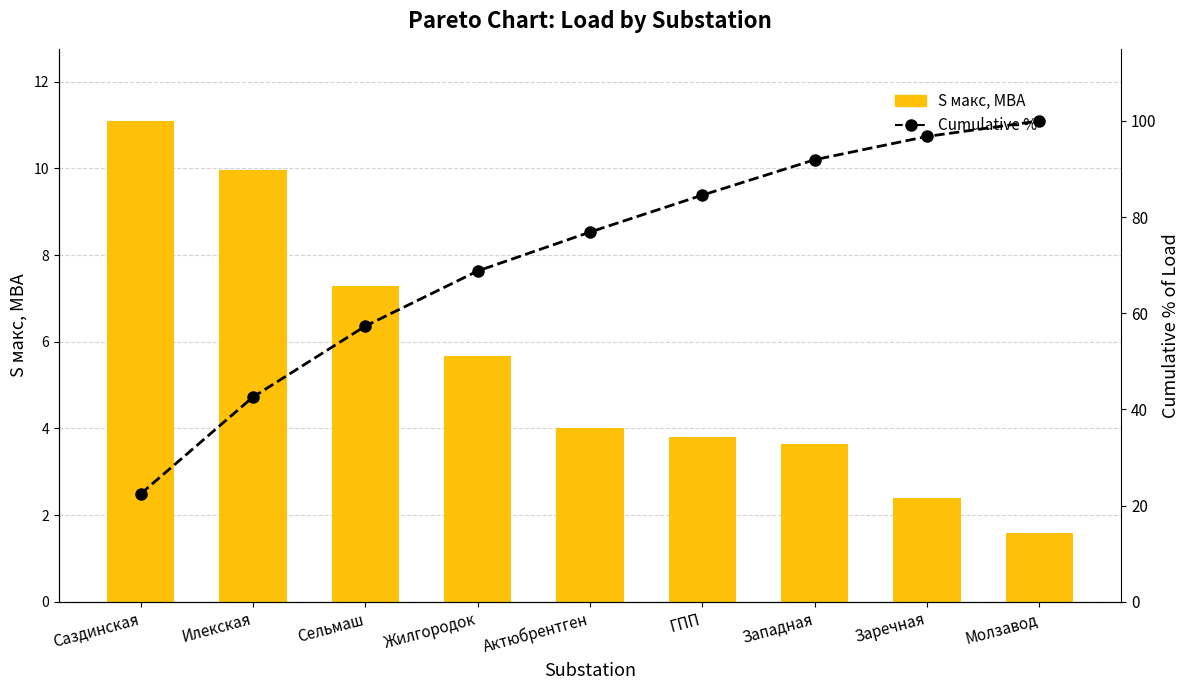

Is it true that S макс, МВА equals 11.6 at Сельмаш?

False